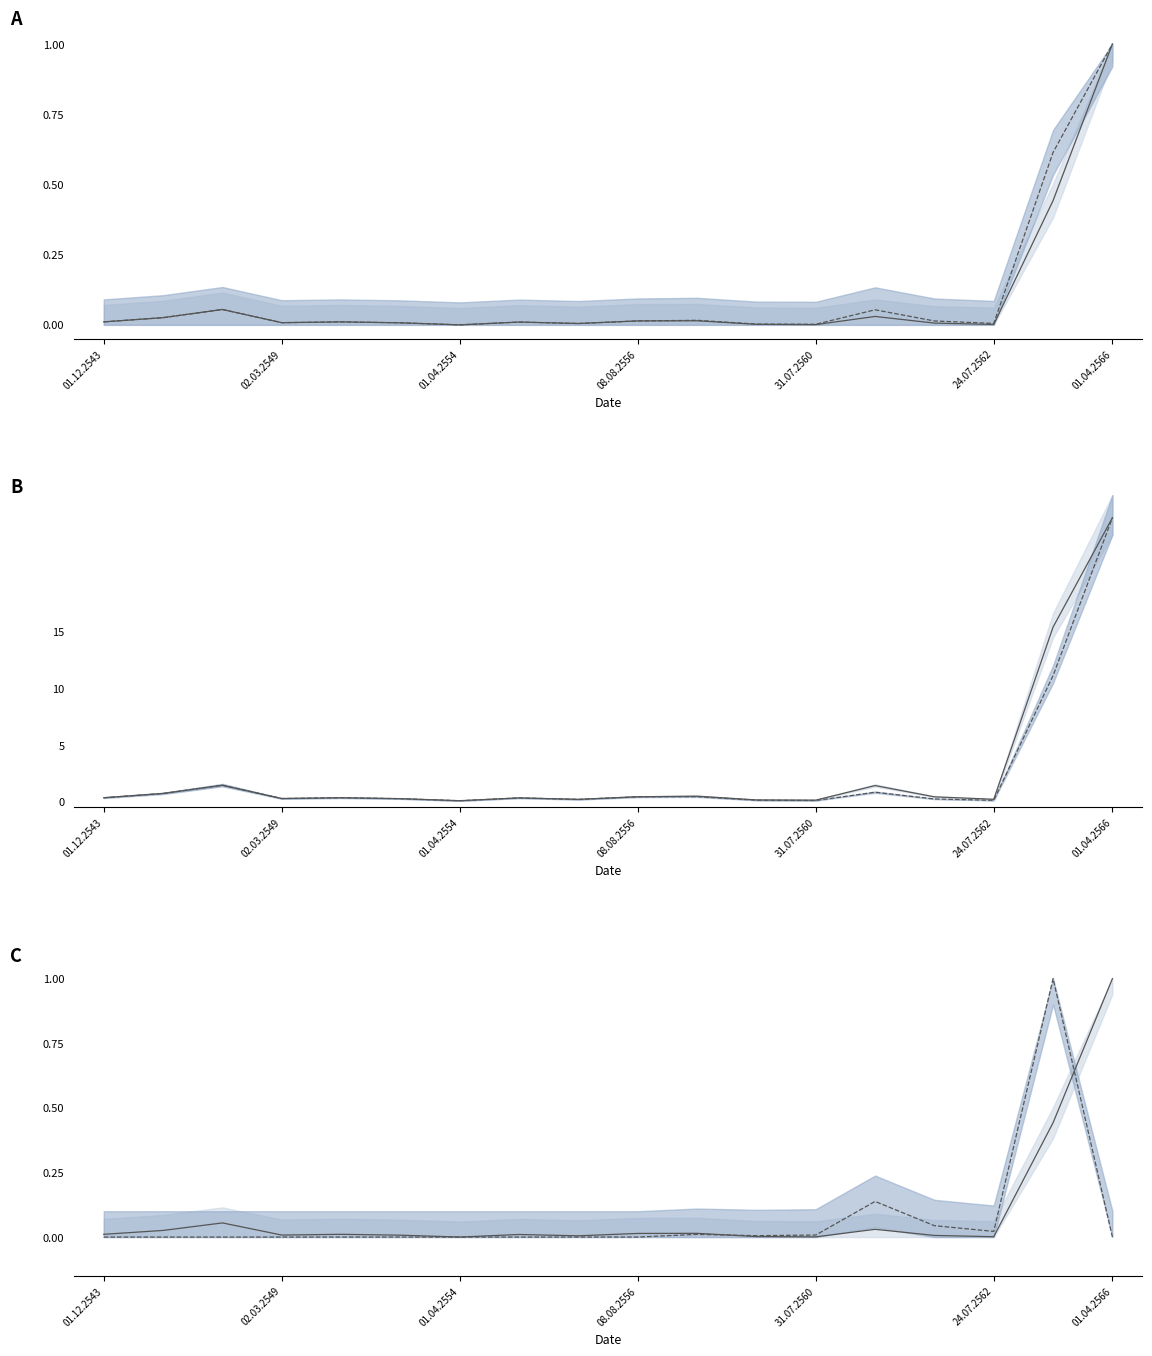

What is the average value of the มูลค่าตามบัญชี / อื่นๆ series?

0.1